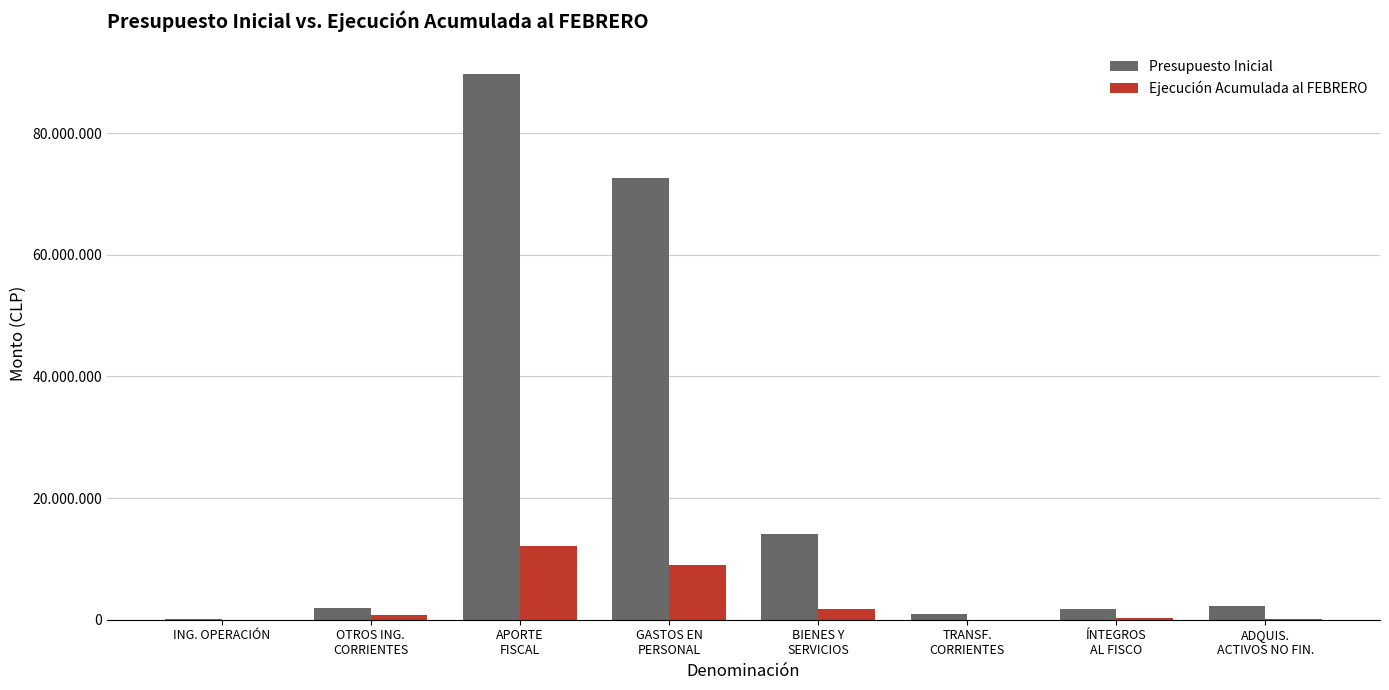

Rank the series by their maximum value, from highest to lowest.

Presupuesto Inicial, Ejecución Acumulada al FEBRERO